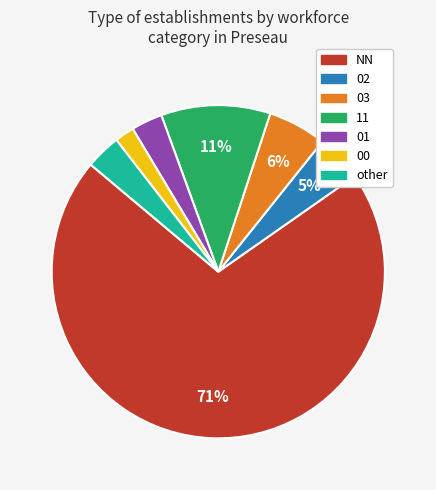

How many segments does this pie chart have?

7